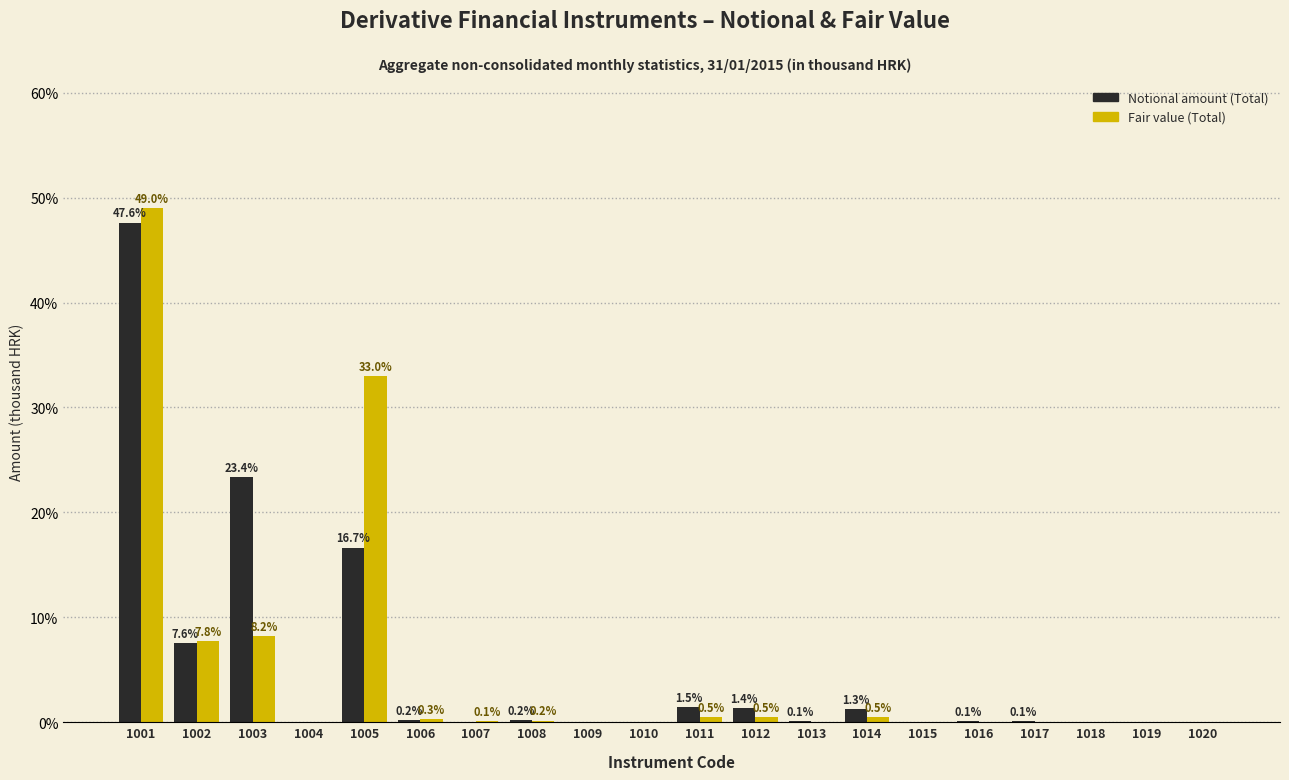

At which label does Notional amount (Total) reach its peak?

1001